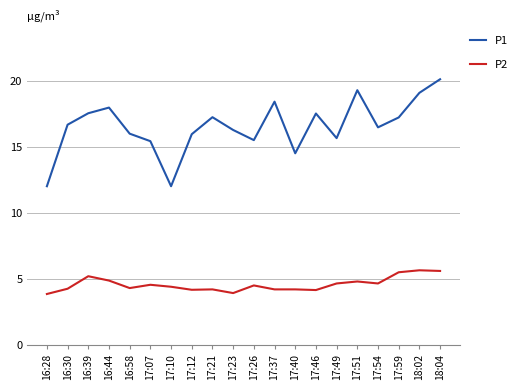

Rank the series by their average value, from highest to lowest.

P1, P2